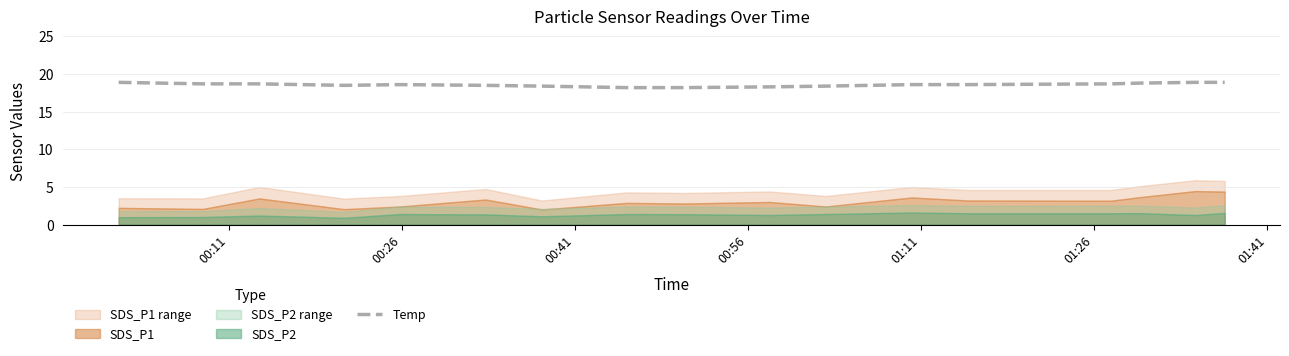

What is the minimum value for Temp?

18.2